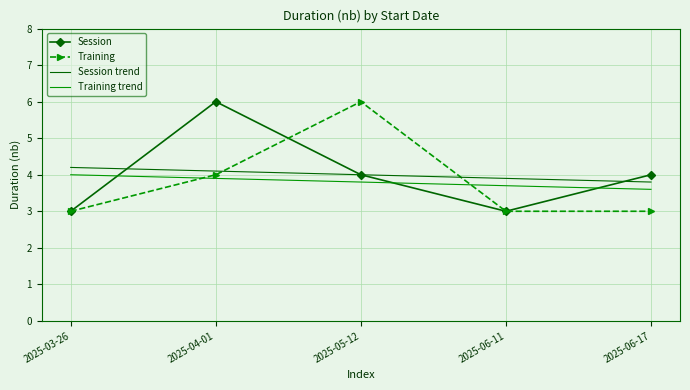

What position from the right is 2025-03-26?

5